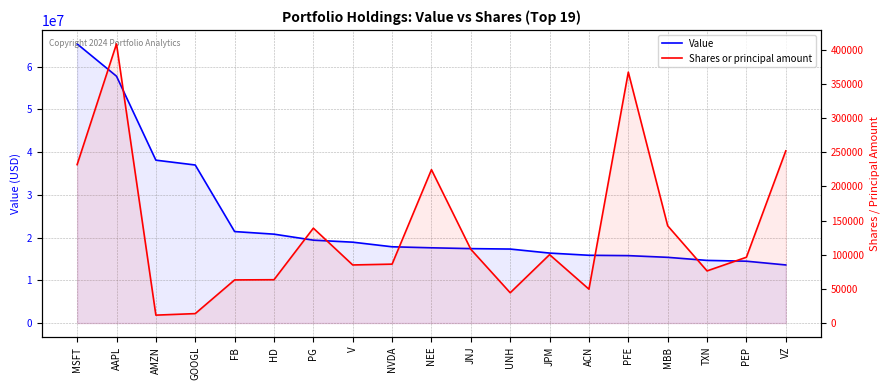

What are all the series names shown in the legend?

Value, Shares or principal amount